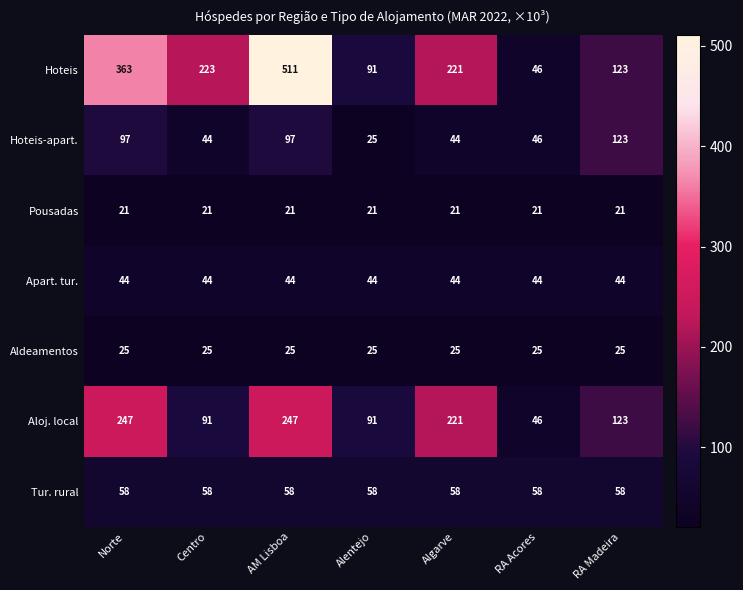

At which category is the sum across all series the highest?

AM Lisboa